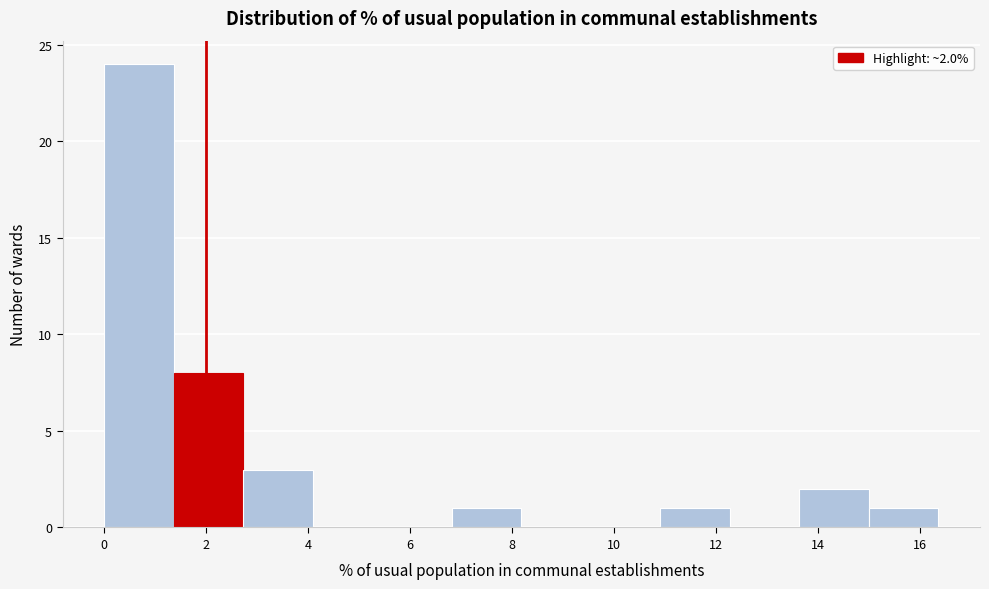

Over which range of the x-axis is the bar tallest?

0.0 to 1.4